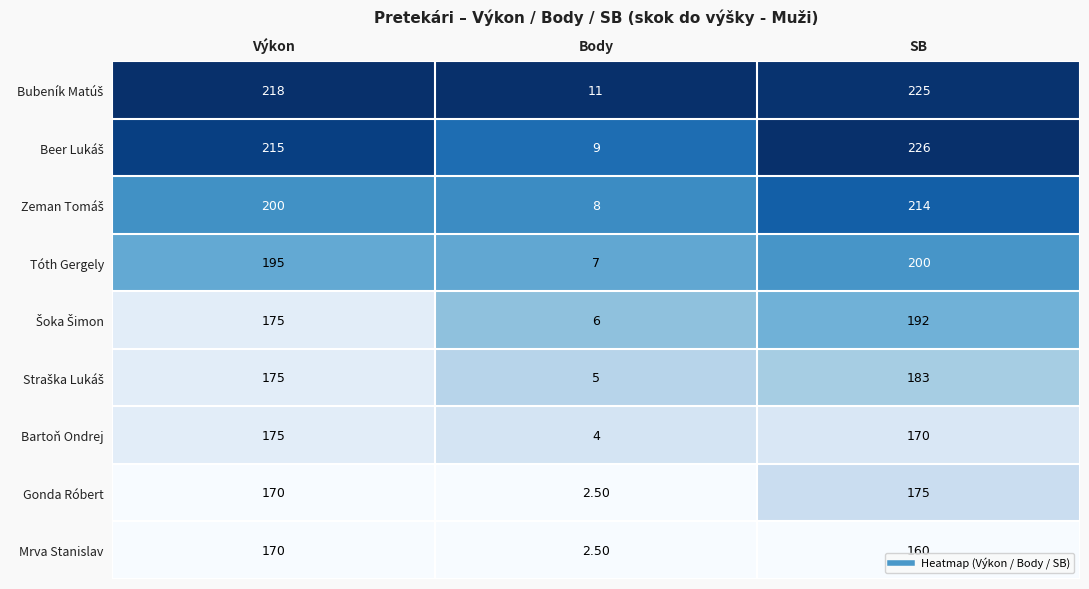

At which label does Bartoň Ondrej first exceed 170?

Výkon